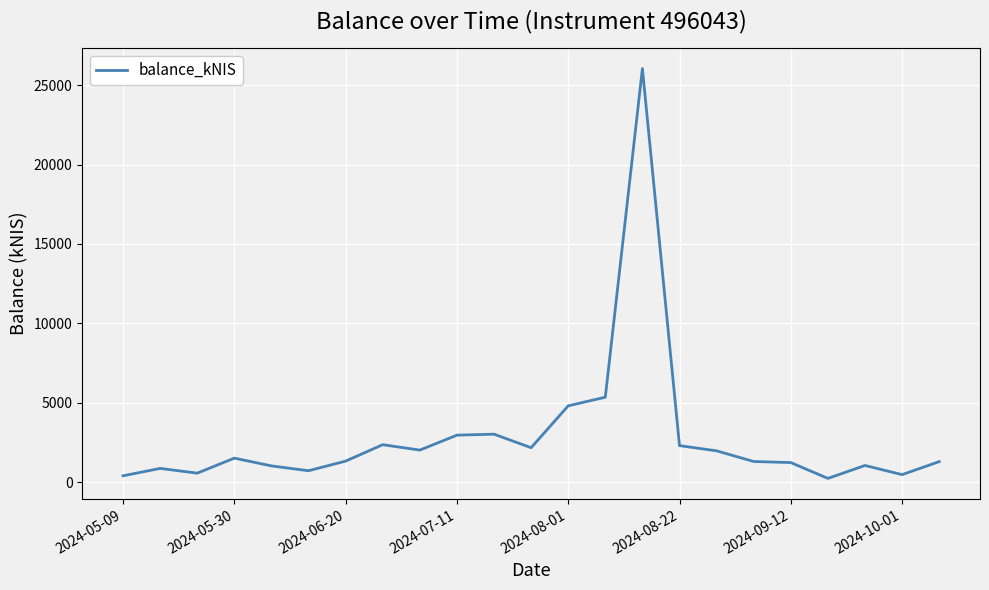

What is the difference between the maximum and minimum values?

25819.6